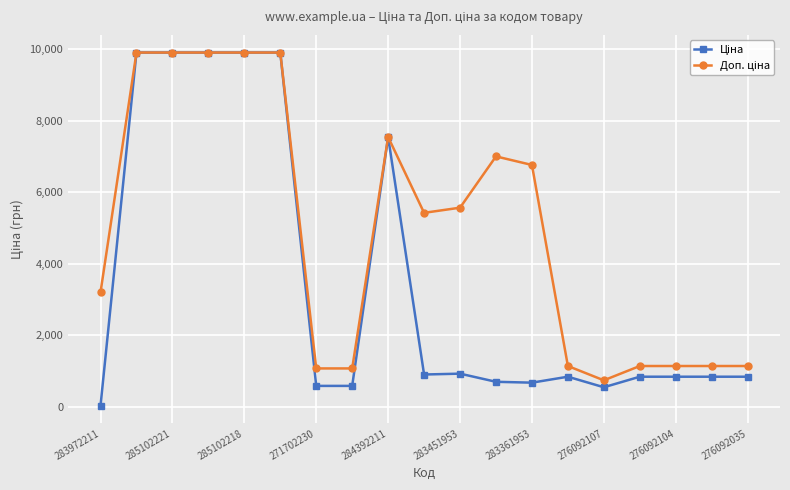

At how many categories does at least one series exceed 2683?

11